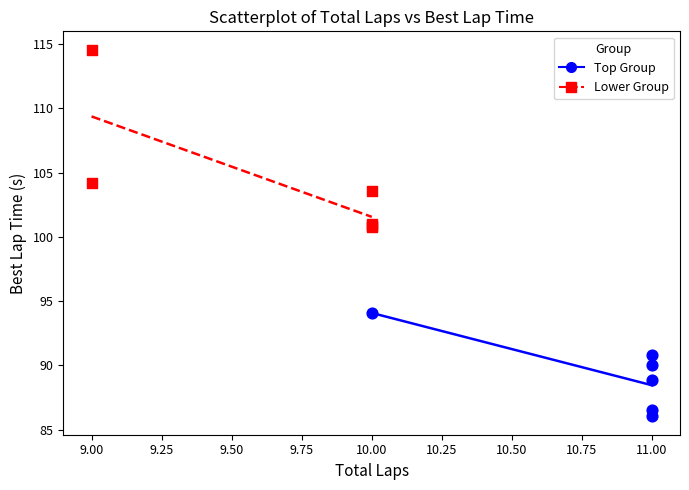

Which series has the widest spread of Y values?

Lower Group